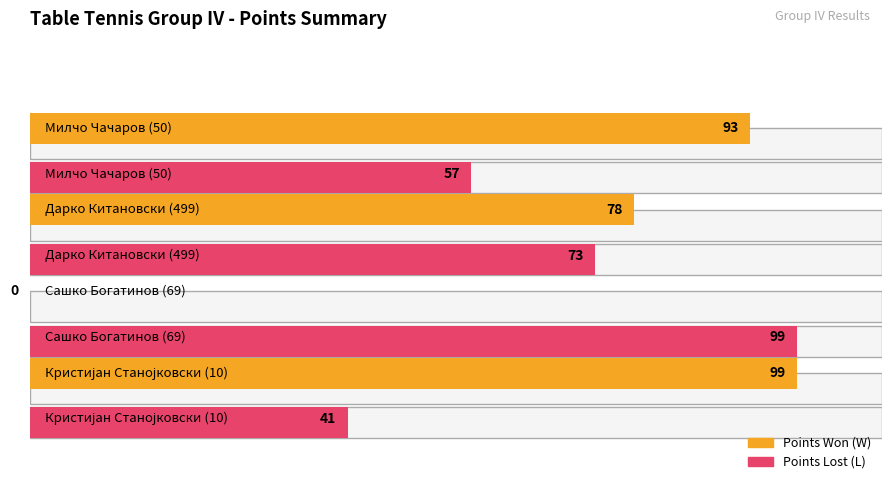

How many groups of bars are there?

4